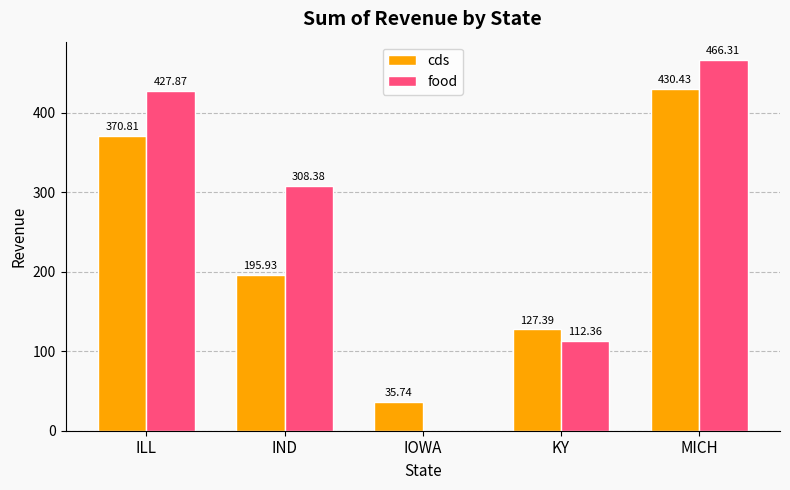

Which series changed the most between IND and KY?

food